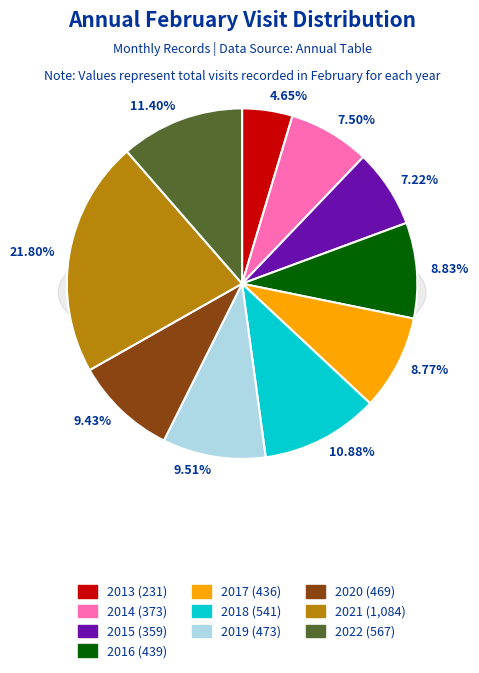

What is the ratio of the value at 2020 to the value at 2021?

0.4